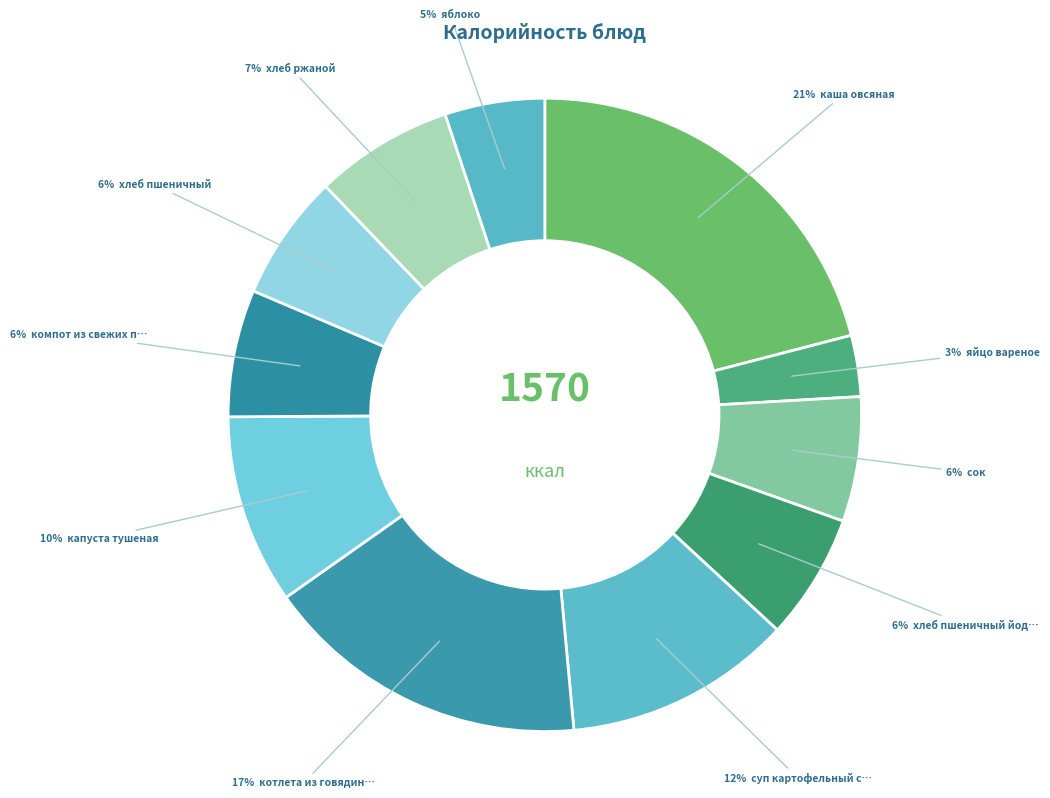

How many slices are in this pie chart?

11